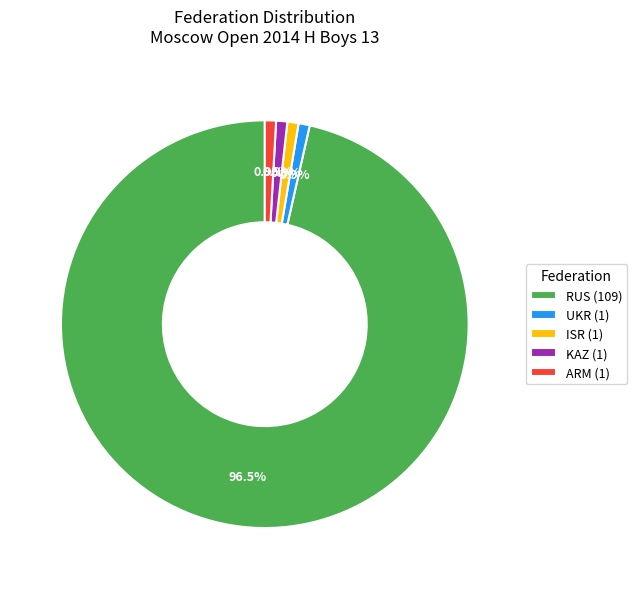

Count the number of slices in the pie.

5